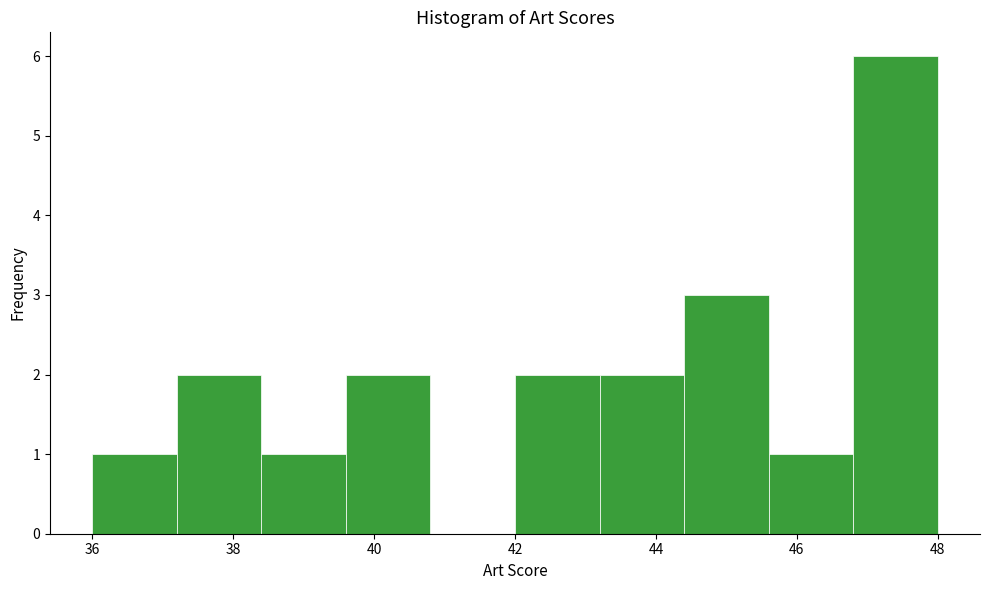

Reading left to right, list every bar in this chart as the range it spans on the x-axis followed by its height. The values are not printed on the chart, so give them approximately, as read against the axis.

36.0 to 37.2: 1
37.2 to 38.4: 2
38.4 to 39.6: 1
39.6 to 40.8: 2
40.8 to 42.0: 0
42.0 to 43.2: 2
43.2 to 44.4: 2
44.4 to 45.6: 3
45.6 to 46.8: 1
46.8 to 48.0: 6